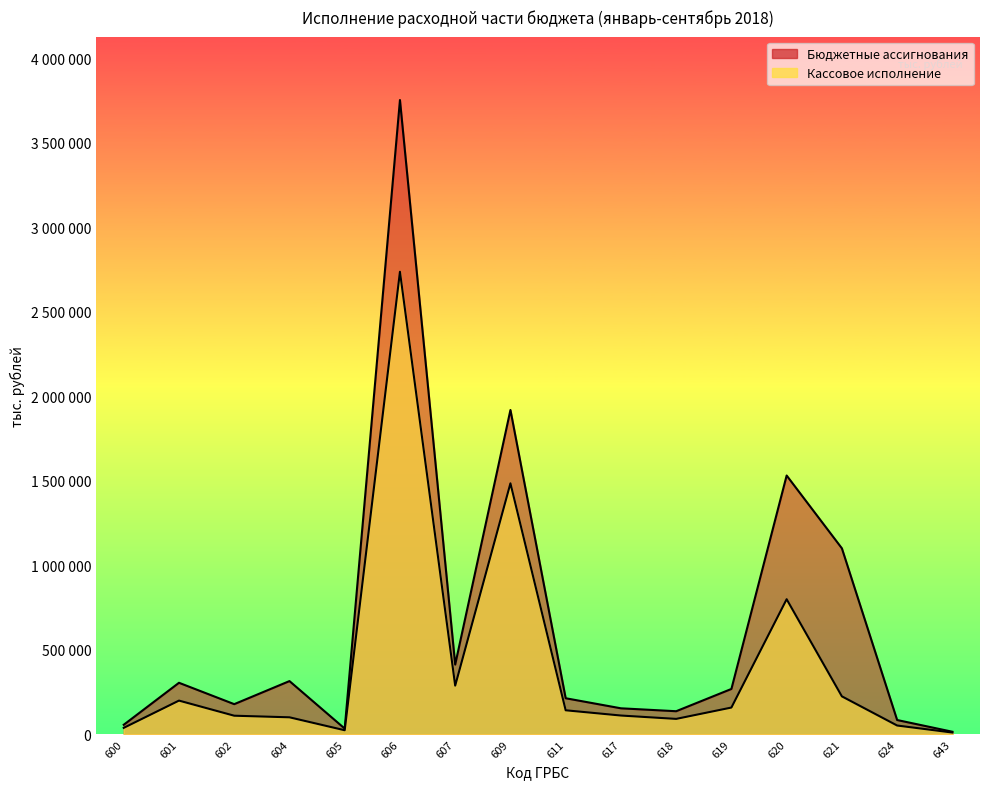

Where is Бюджетные ассигнования nearest to the value 1883391?

609